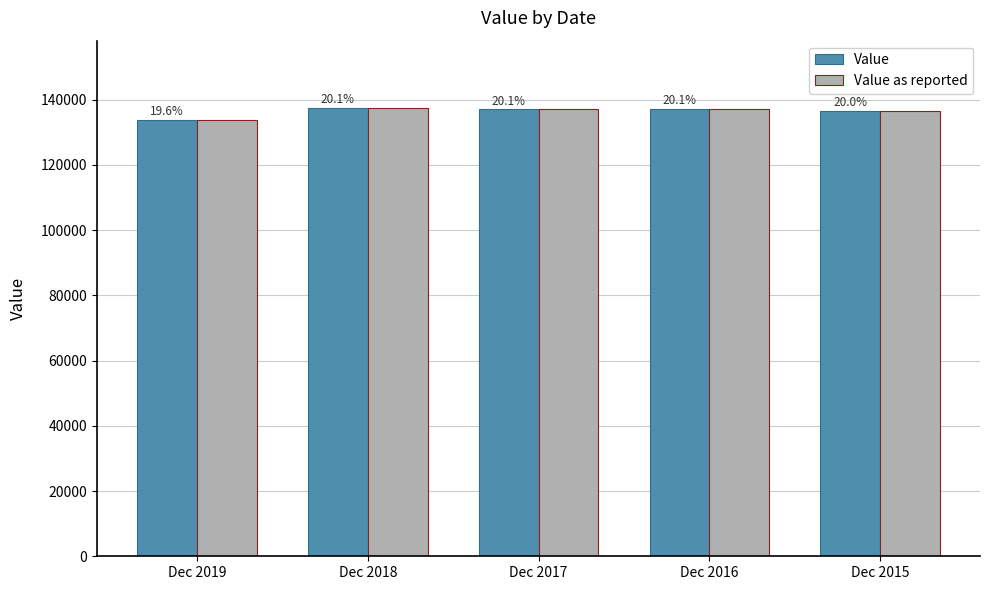

What are all the series names shown in the legend?

Value, Value as reported